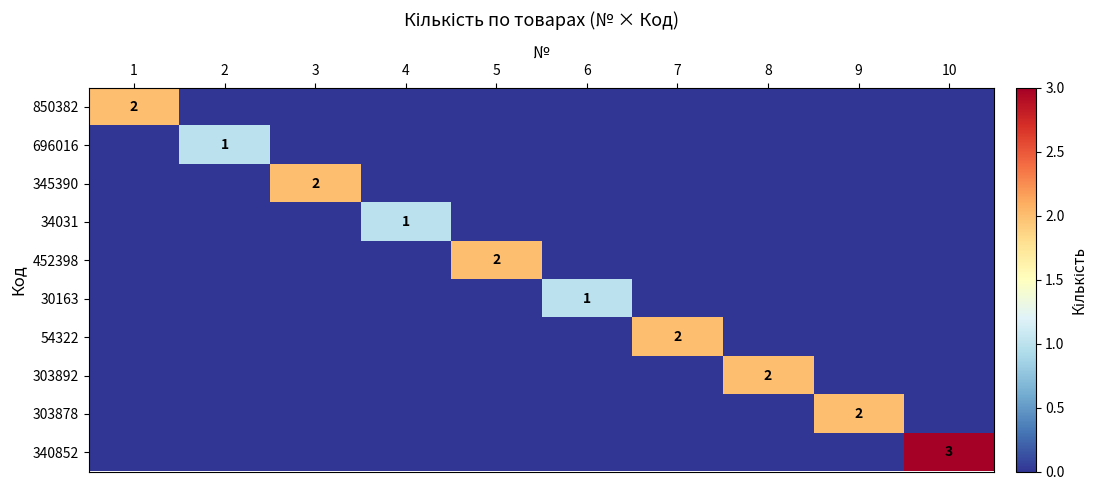

The 345390 series shows 1 at 3. True or false?

False